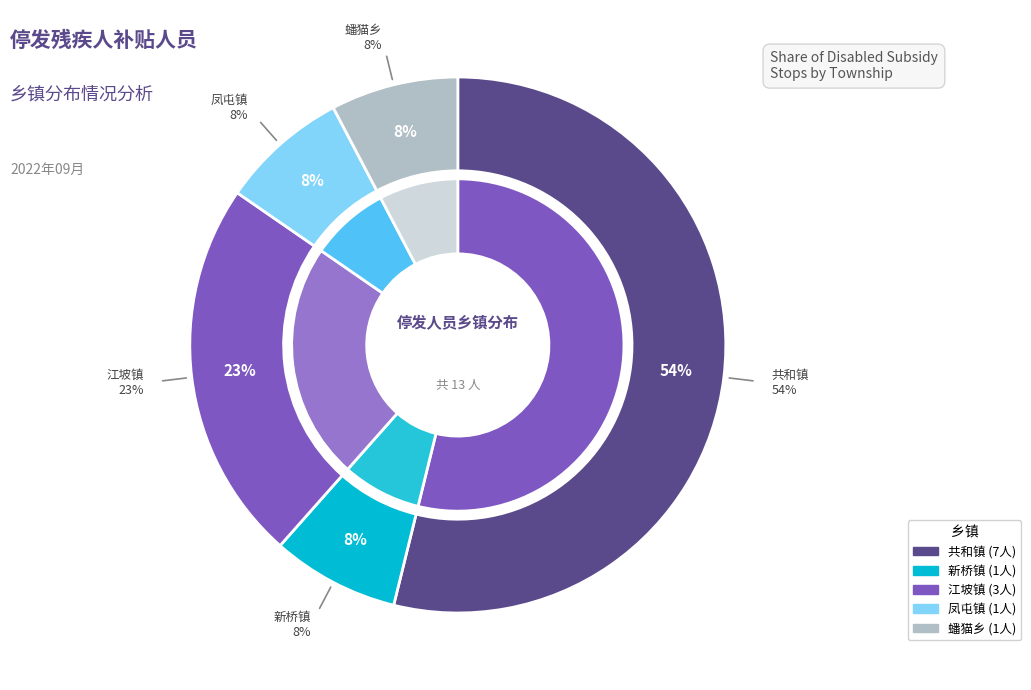

Approximately how many times larger is the value at 新桥镇 compared to 江坡镇?

0.3